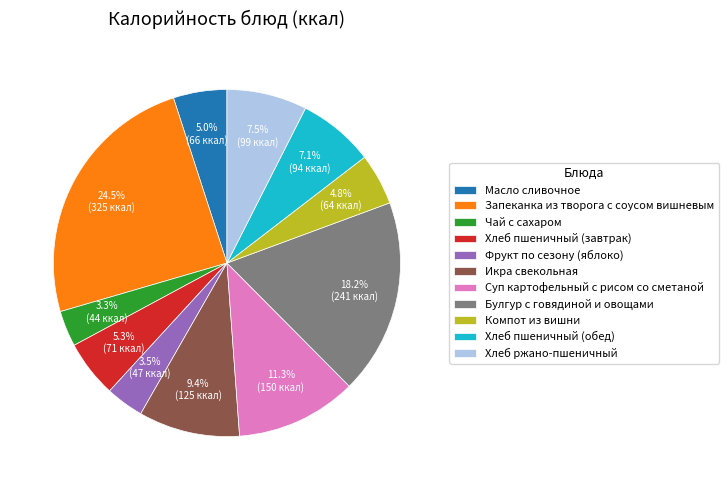

How many slices are in this pie chart?

11